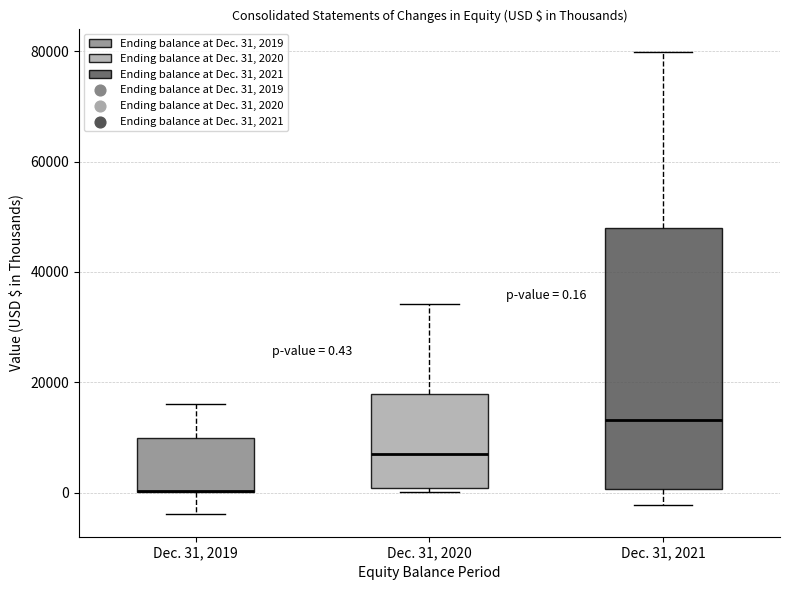

Which box is the tallest, from its lower edge to its upper edge?

Dec. 31, 2021